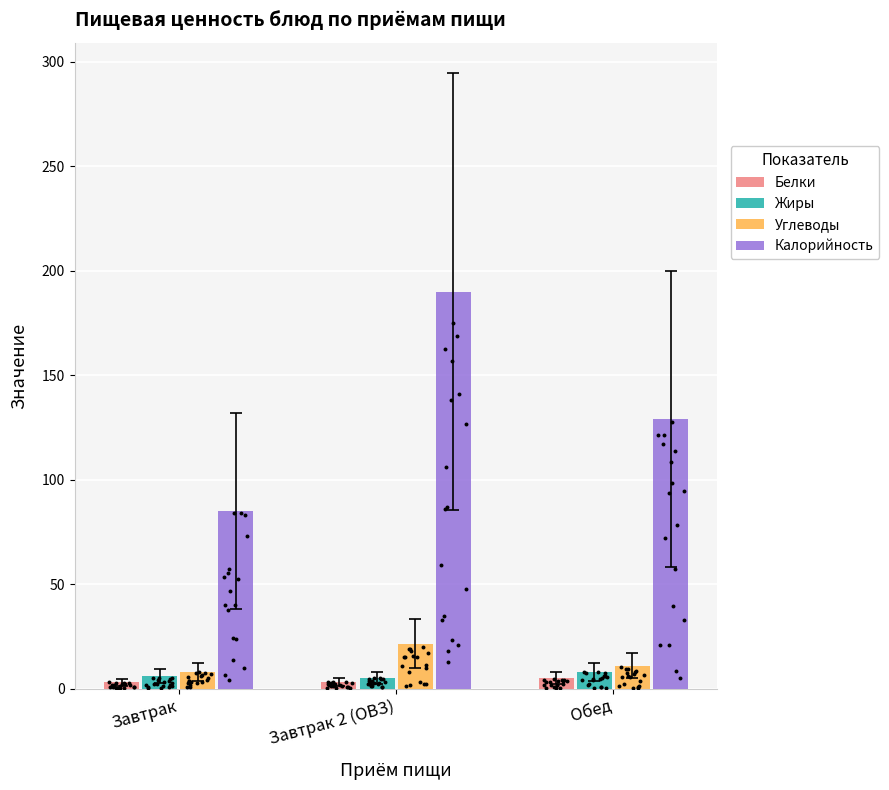

Which series reaches the maximum Y coordinate?

Калорийность